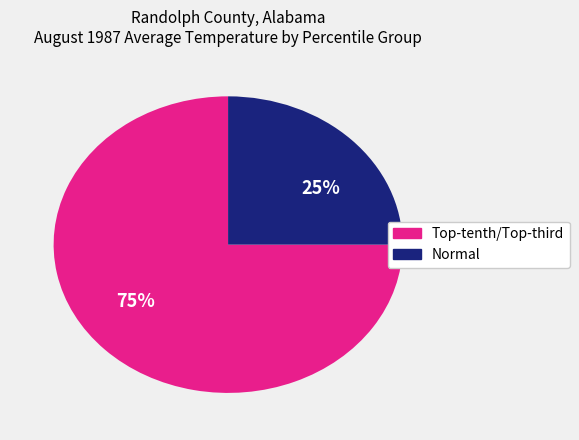

To the nearest percent, what is the average slice percentage?

50%